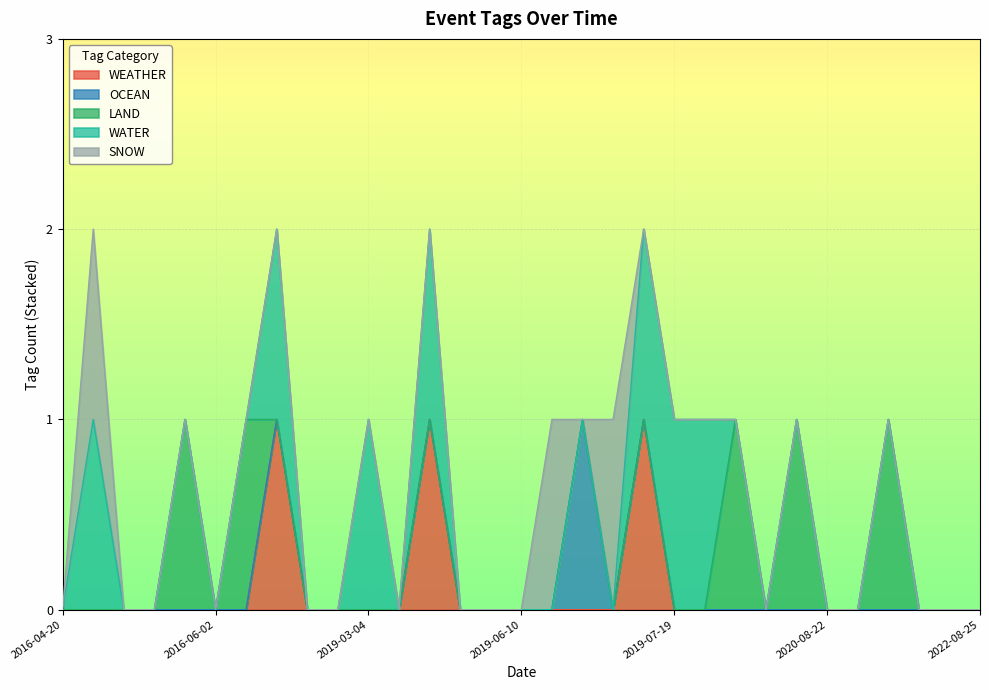

What is the difference between the maximum and second lowest values in the LAND series?

1